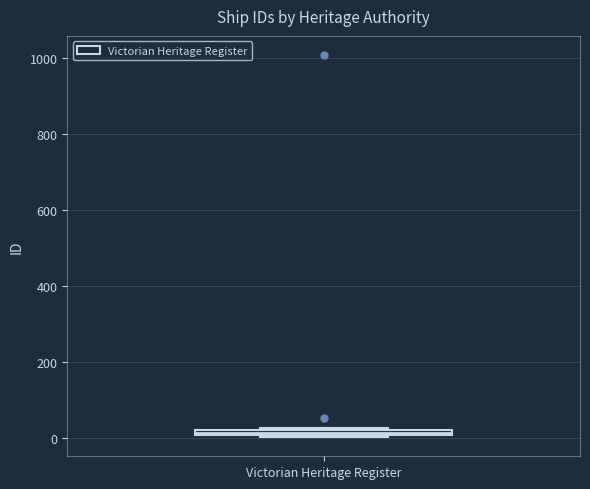

Where is the upper edge of the box for Victorian Heritage Register on the y-axis? The values are not printed on the chart, so give them approximately, as read against the axis.

20